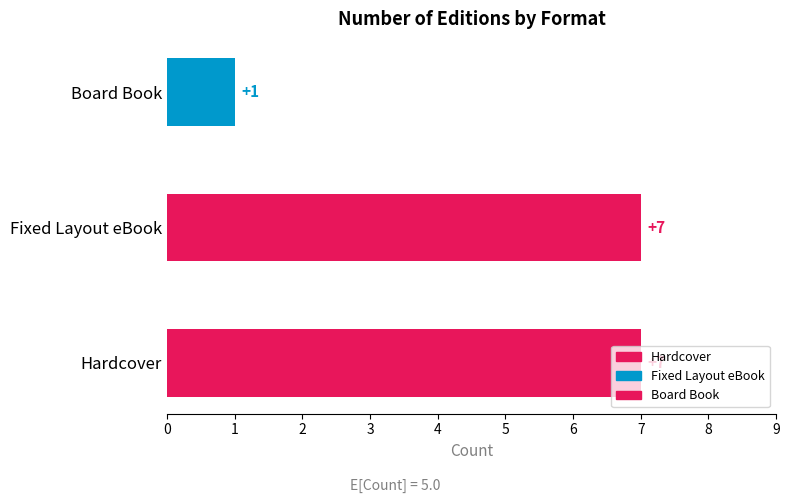

The chart shows a value of 7 at Fixed Layout eBook. True or false?

True